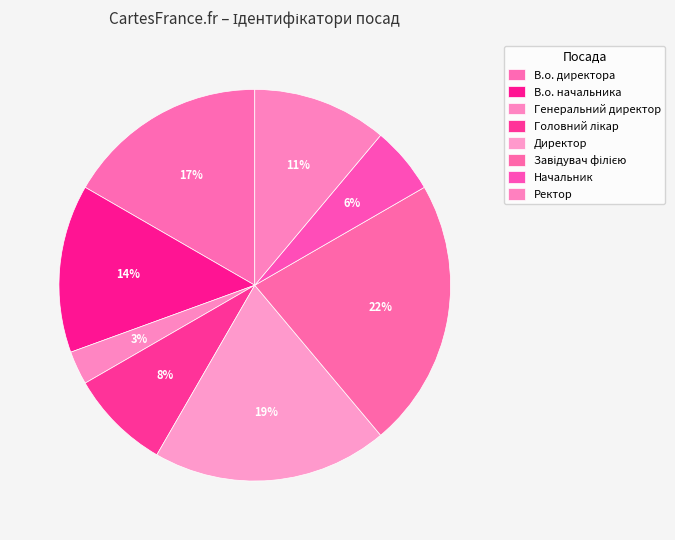

How many segments does this pie chart have?

8